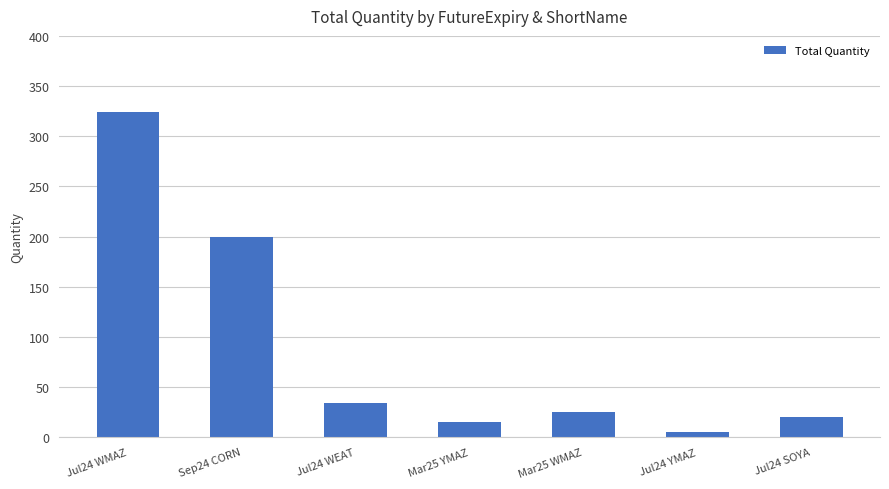

How many bars are there in total?

7